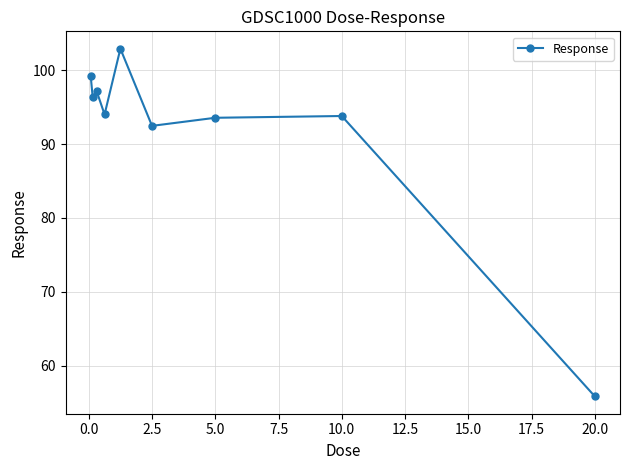

What is the value of the 5th point from the left?

102.9